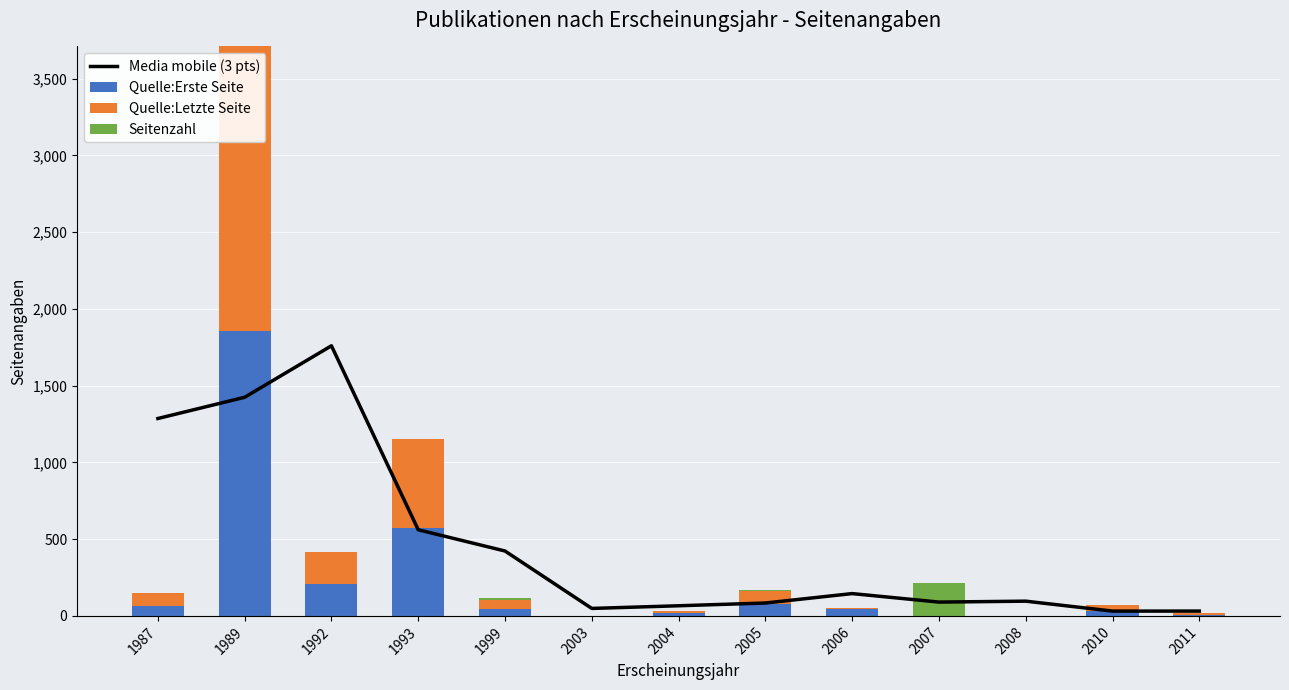

List the labels in order of Quelle:Erste Seite value, largest first.

1989, 1993, 1992, 2005, 1987, 1999, 2006, 2010, 2004, 2011, 2003, 2007, 2008